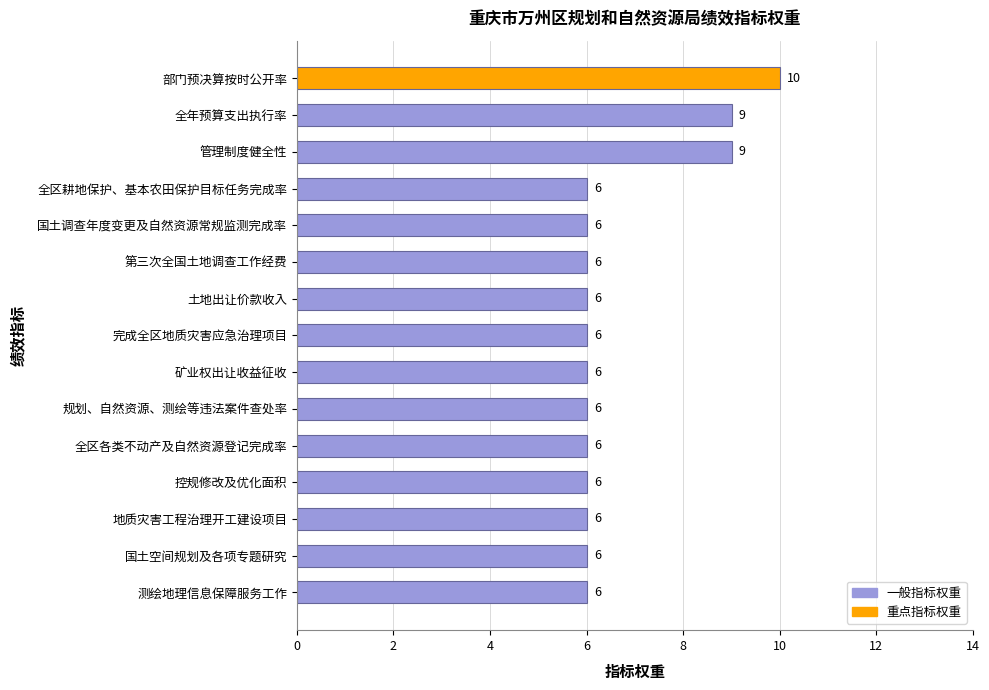

What is the difference between the values at 全区各类不动产及自然资源登记完成率 and 管理制度健全性?

3